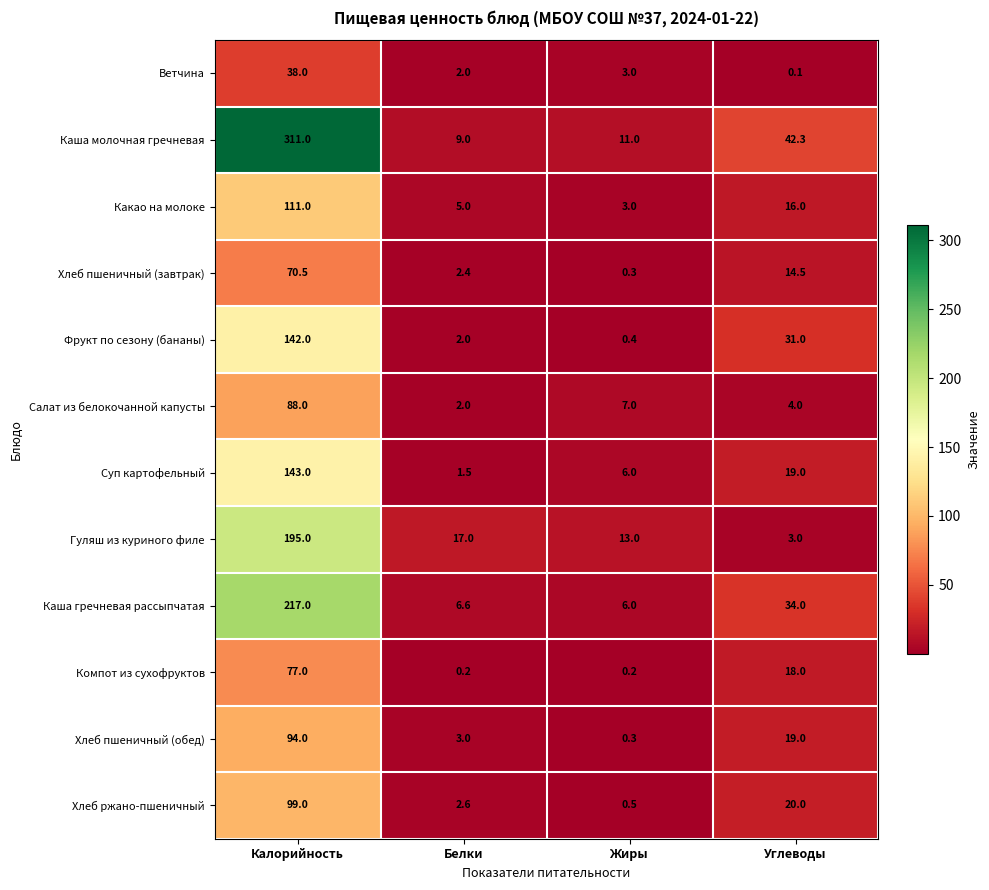

At which category does the chart reach its peak across all series?

Калорийность